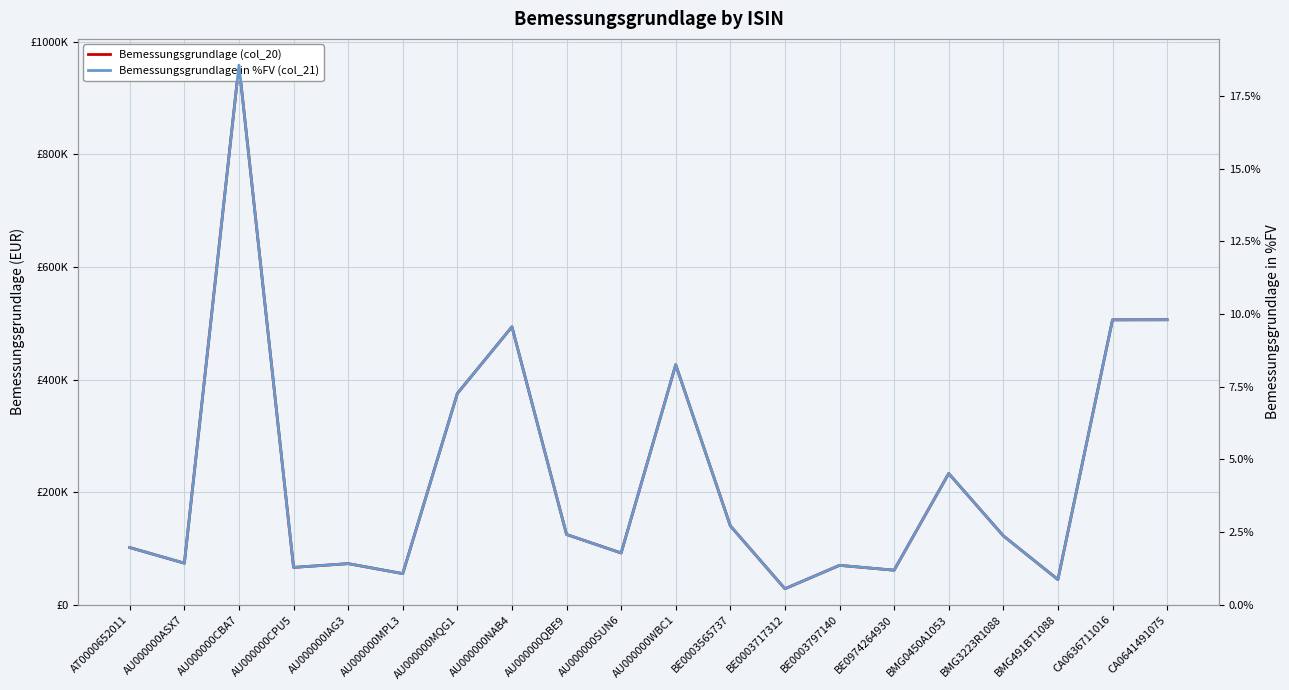

Which label corresponds to the smallest value in the chart?

BE0003717312